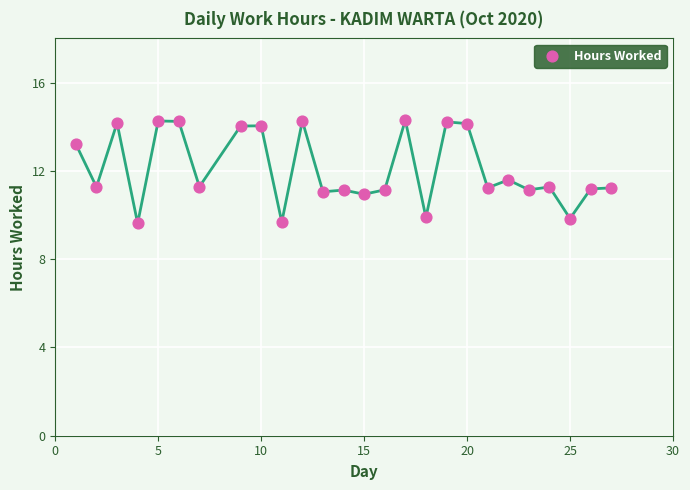

What is the range of X values (max minus min)?

26.0